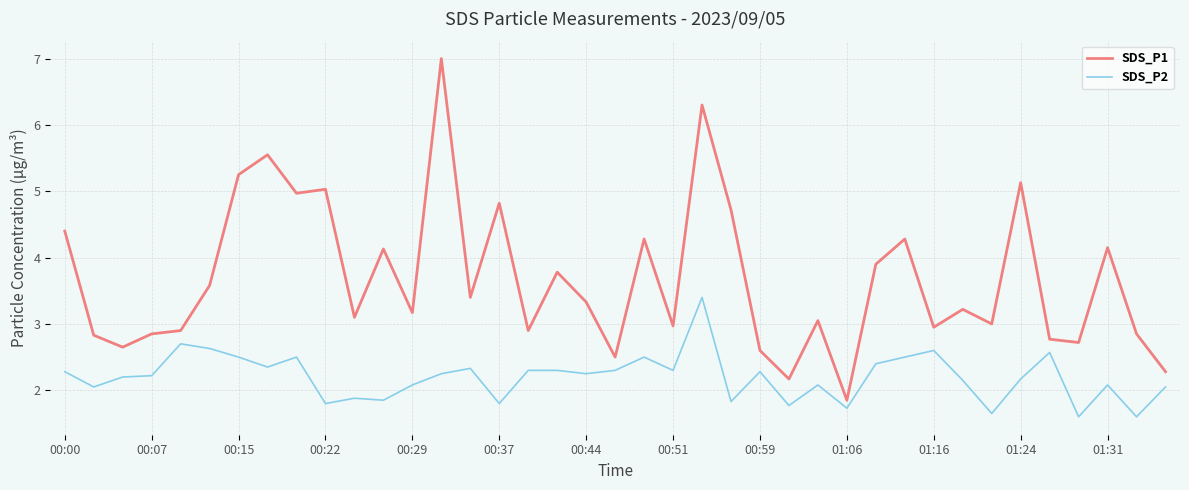

True or false: SDS_P2 and SDS_P1 intersect in this chart.

False